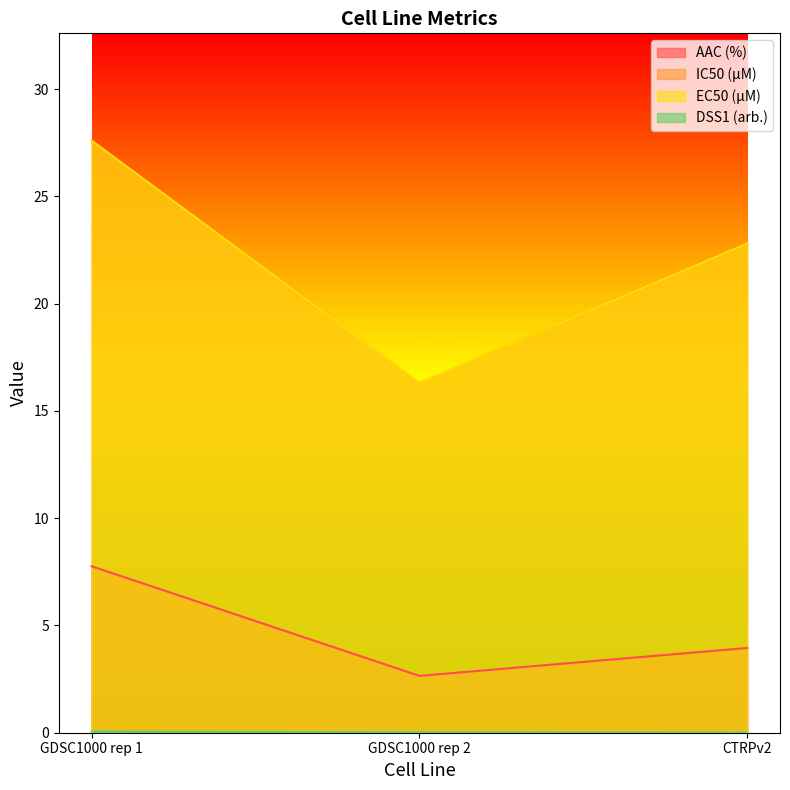

True or false: EC50 (µM) has a value of 22.8 at CTRPv2.

True